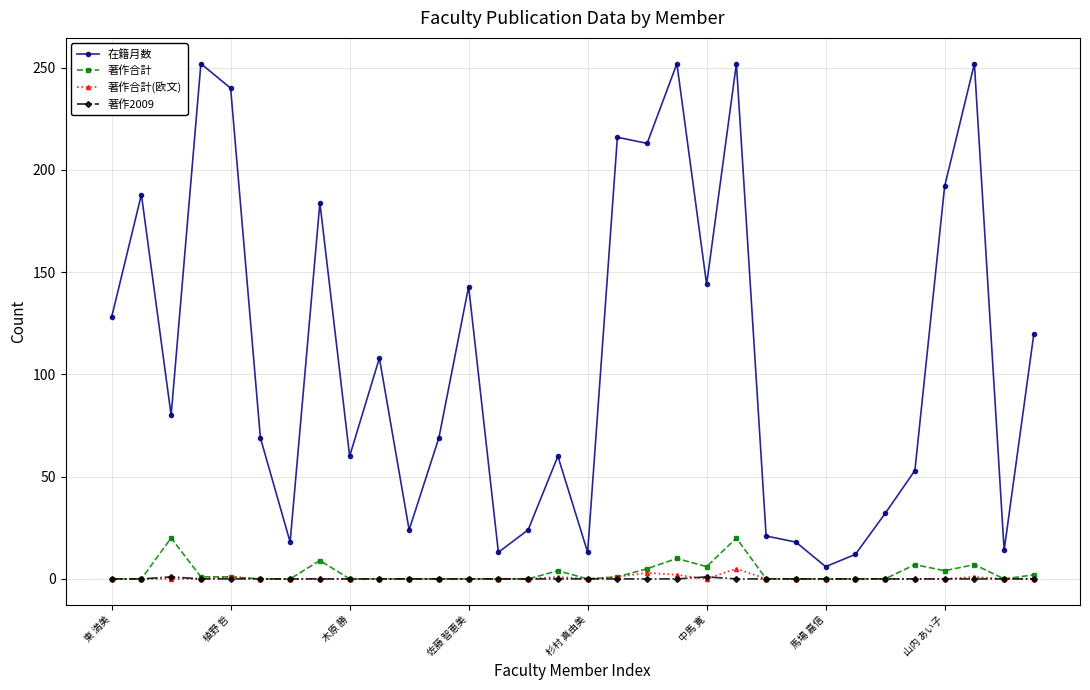

At how many categories does at least one series exceed 49?

21